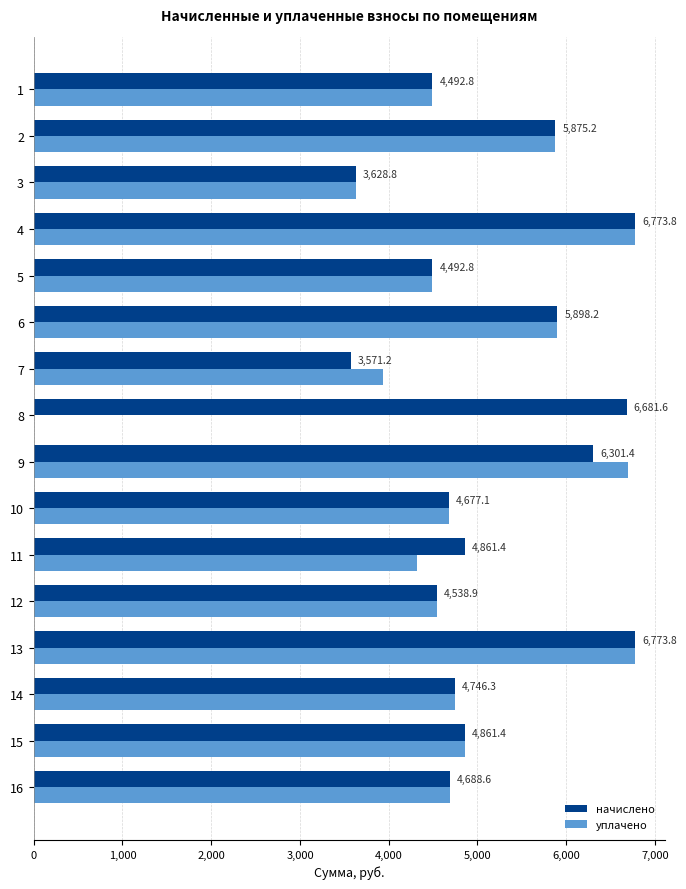

What is the total value across all series at 14?

9492.7